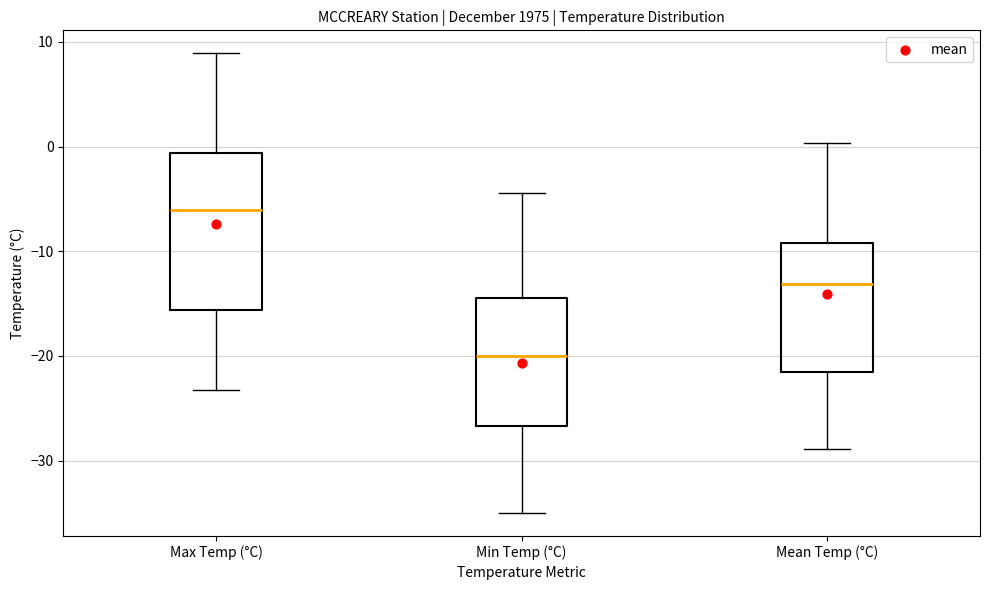

Reading left to right, transcribe this box plot: for each box, give where its median line is, the range the box spans, and where its two whiskers end, as read against the y-axis. The values are not printed on the chart, so give them approximately, as read against the axis.

Max Temp (°C): median -6, box -16 to -1, whiskers -23 to 9
Min Temp (°C): median -20, box -27 to -14, whiskers -35 to -4
Mean Temp (°C): median -13, box -22 to -9, whiskers -29 to 0